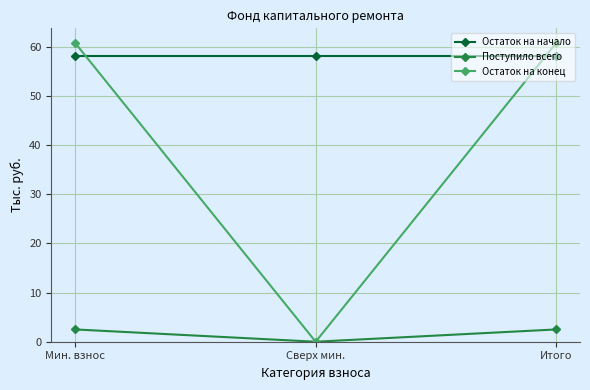

What is the total value across all series at Мин. взнос?

121.5